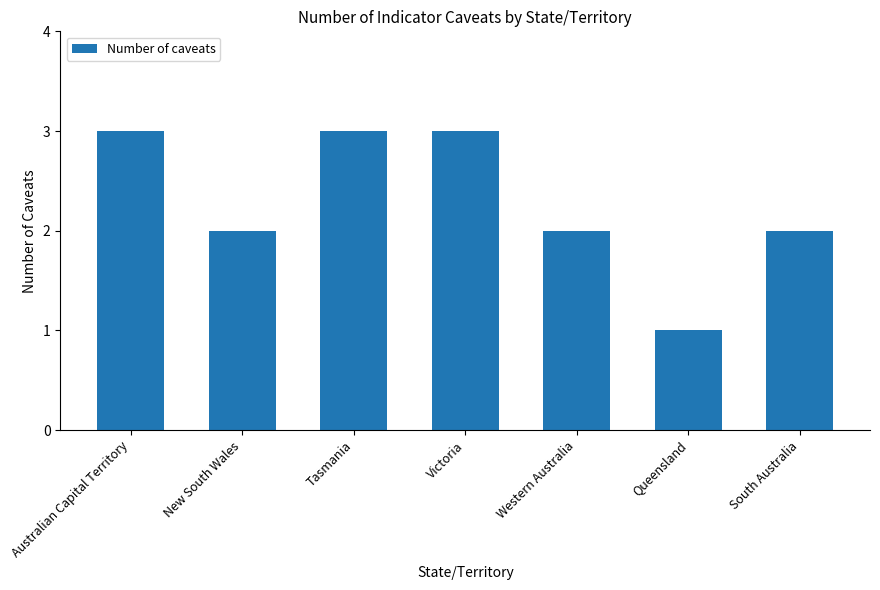

What is the ratio of the value at South Australia to the value at Victoria?

0.7